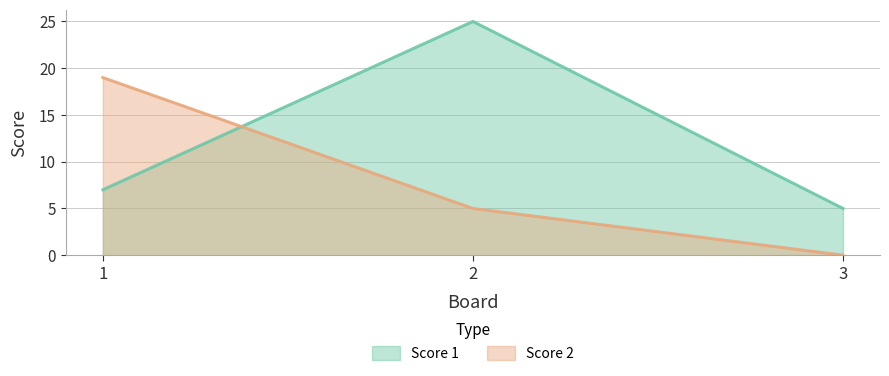

The value of Score 2 at 2 is 5. True or false?

True